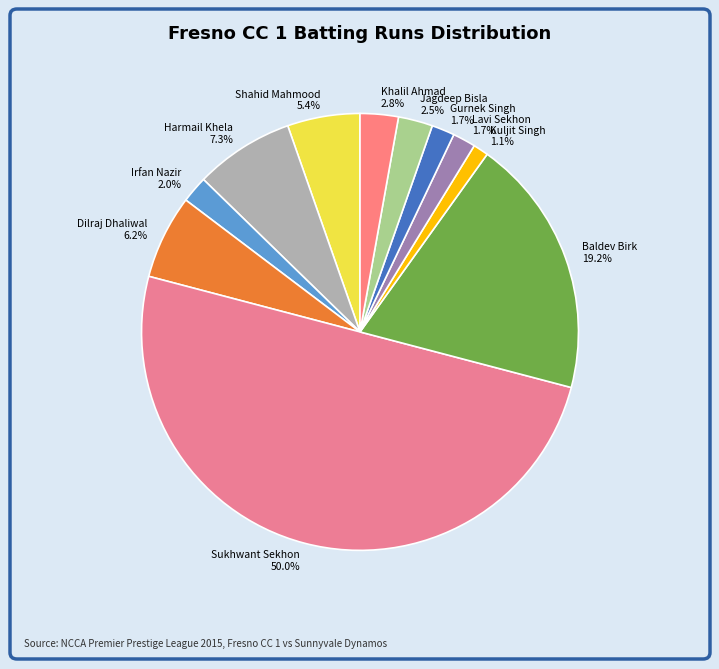

What percentage is the Shahid Mahmood slice, to the nearest percent?

5%